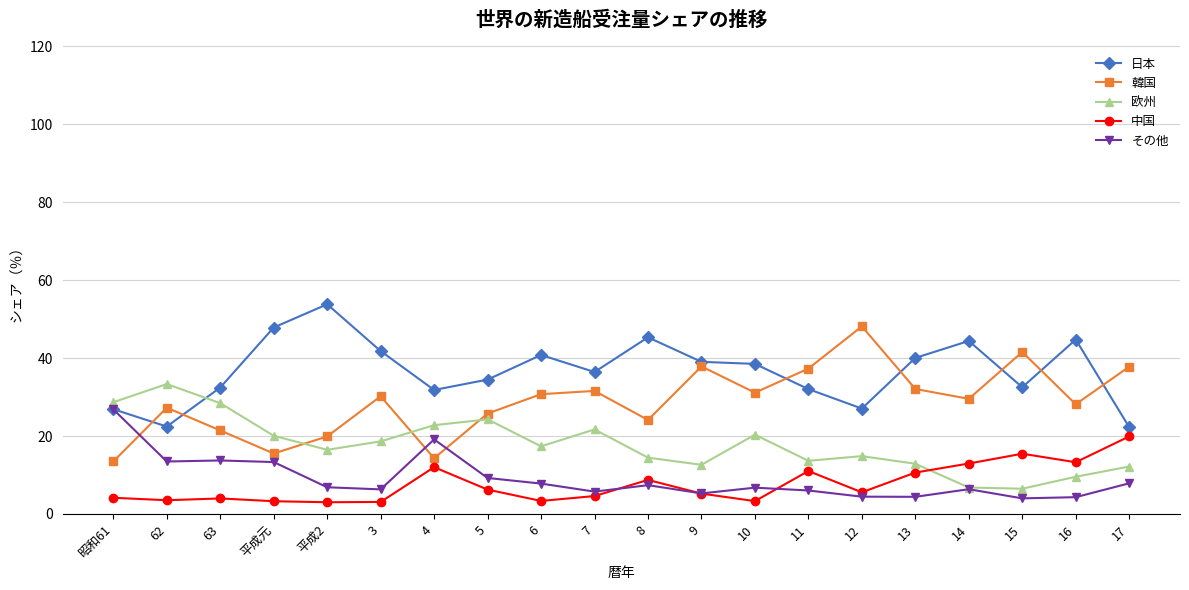

Rank the series at 8 from lowest to highest value.

その他, 中国, 欧州, 韓国, 日本